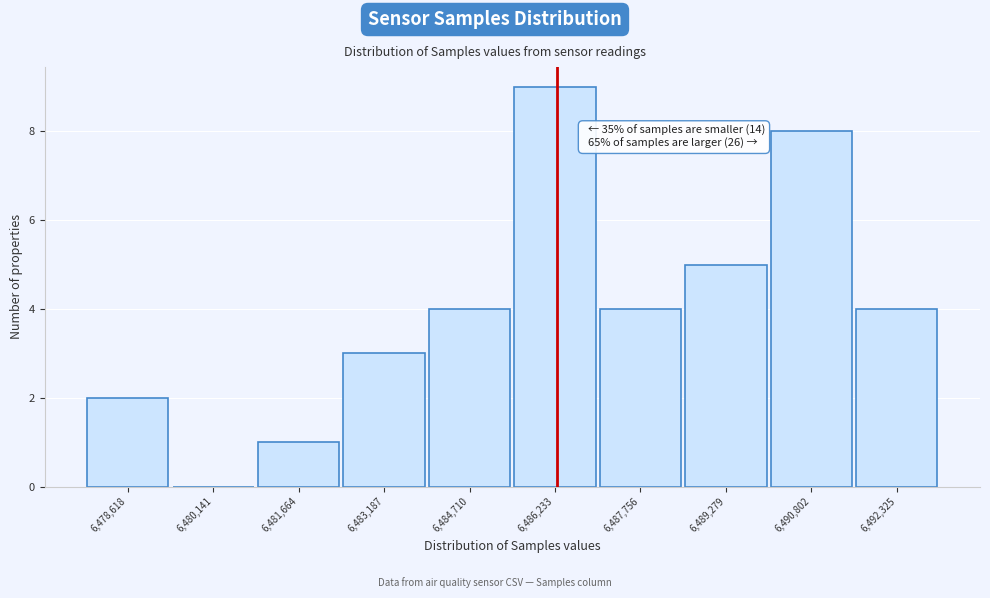

Reading left to right, list all the values displayed in this chart.

6,478,618=2	6,480,141=0	6,481,664=1	6,483,187=3	6,484,710=4	6,486,233=9	6,487,756=4	6,489,279=5	6,490,802=8	6,492,325=4